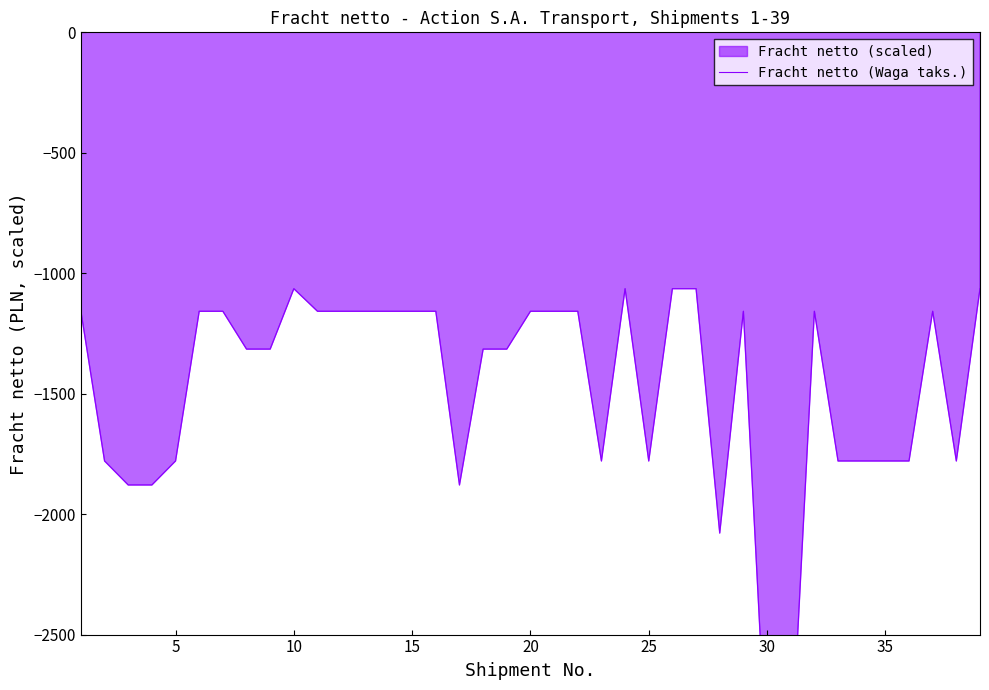

Is it true that the value at 5 is -438.5?

False